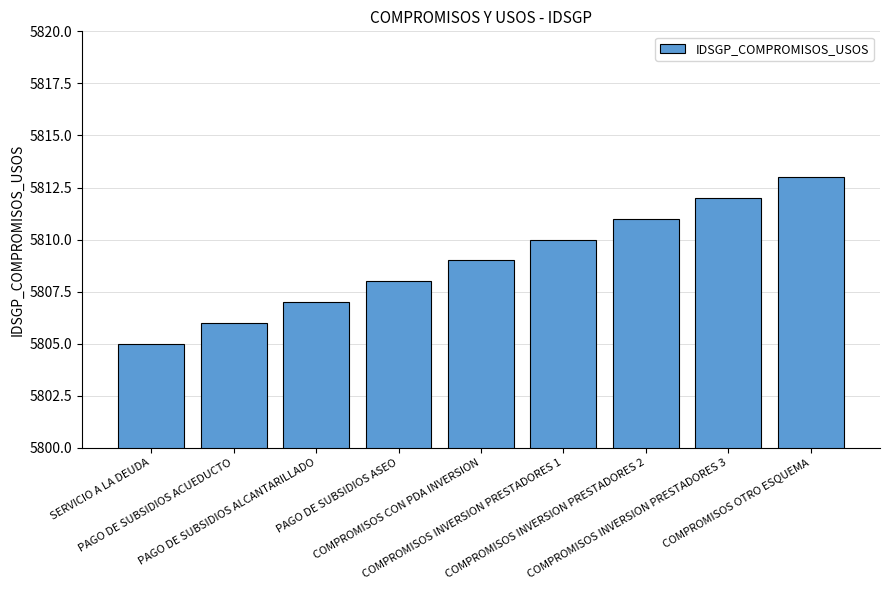

At which label is the value closest to 5809?

COMPROMISOS CON PDA INVERSION